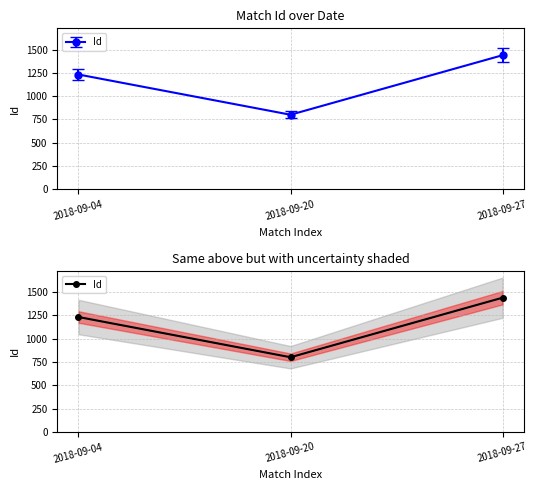

Which has a higher value, 2018-09-20 or 2018-09-04?

2018-09-04